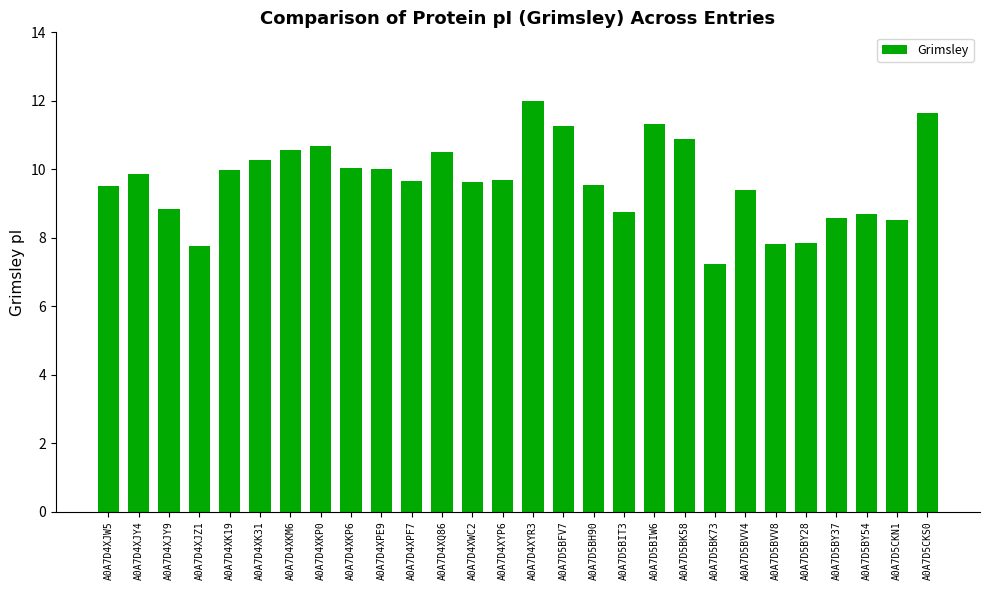

How many distinct data groups are displayed?

1